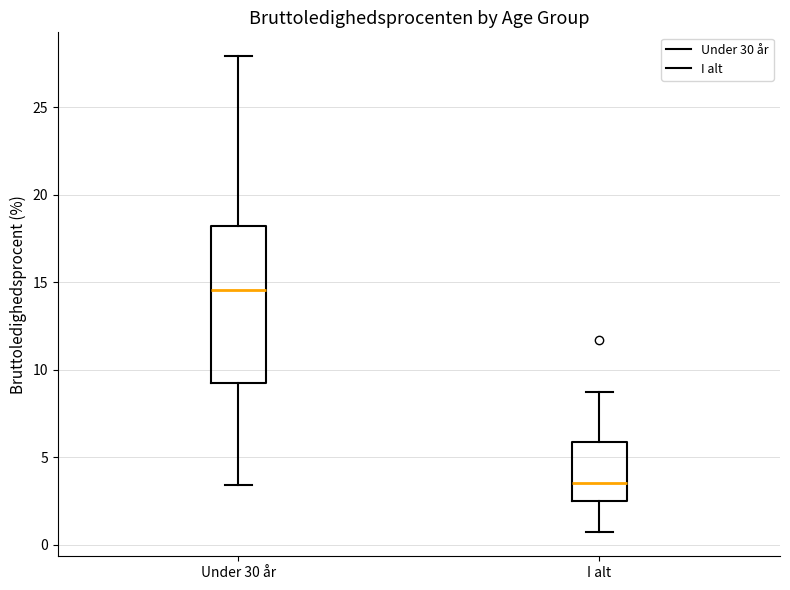

Reading left to right, read every box against the y-axis: the position of its median line, the range the box covers, and the ends of its whiskers. The values are not printed on the chart, so give them approximately, as read against the axis.

Under 30 år: median 14.5, box 9.0 to 18.0, whiskers 3.5 to 28.0
I alt: median 3.5, box 2.5 to 6.0, whiskers 0.5 to 8.5